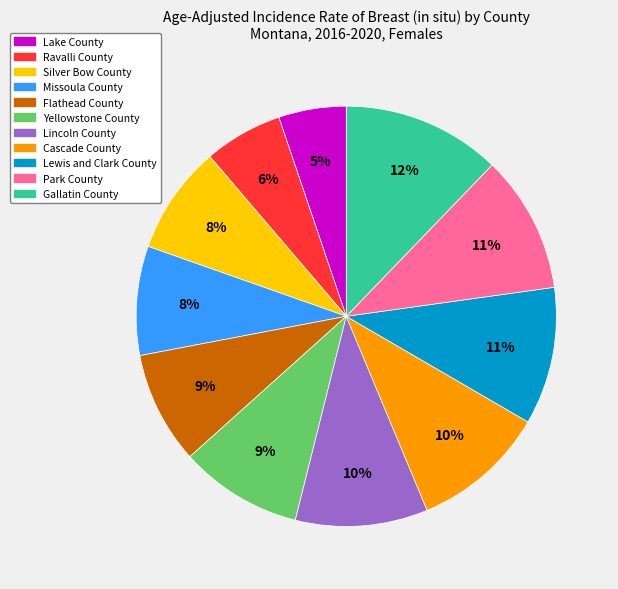

To the nearest percent, what percentage of the pie is Silver Bow County?

8%